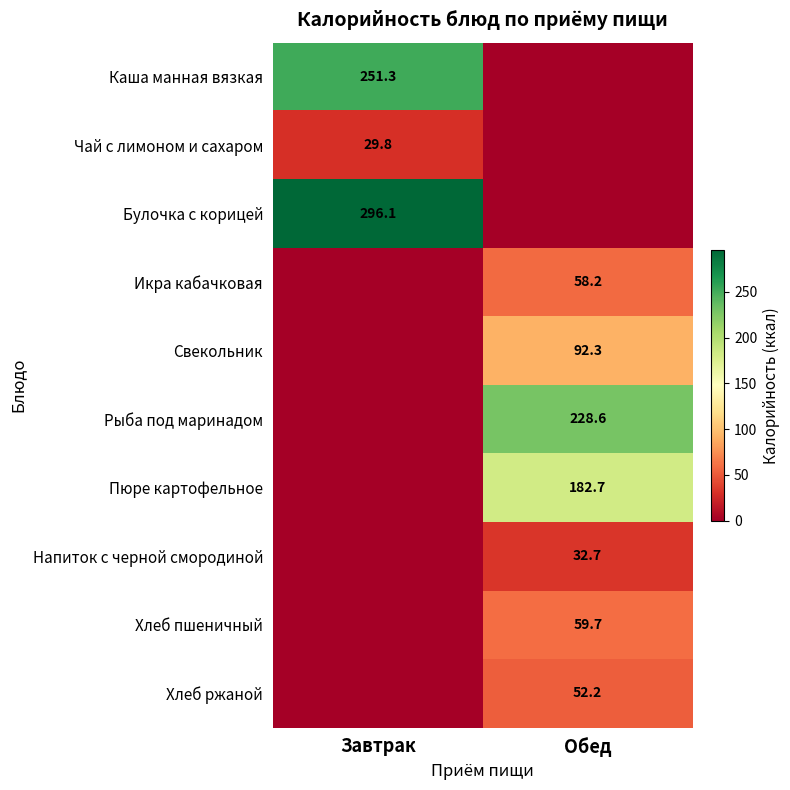

True or false: Булочка с корицей has a value of 427.6 at Завтрак.

False